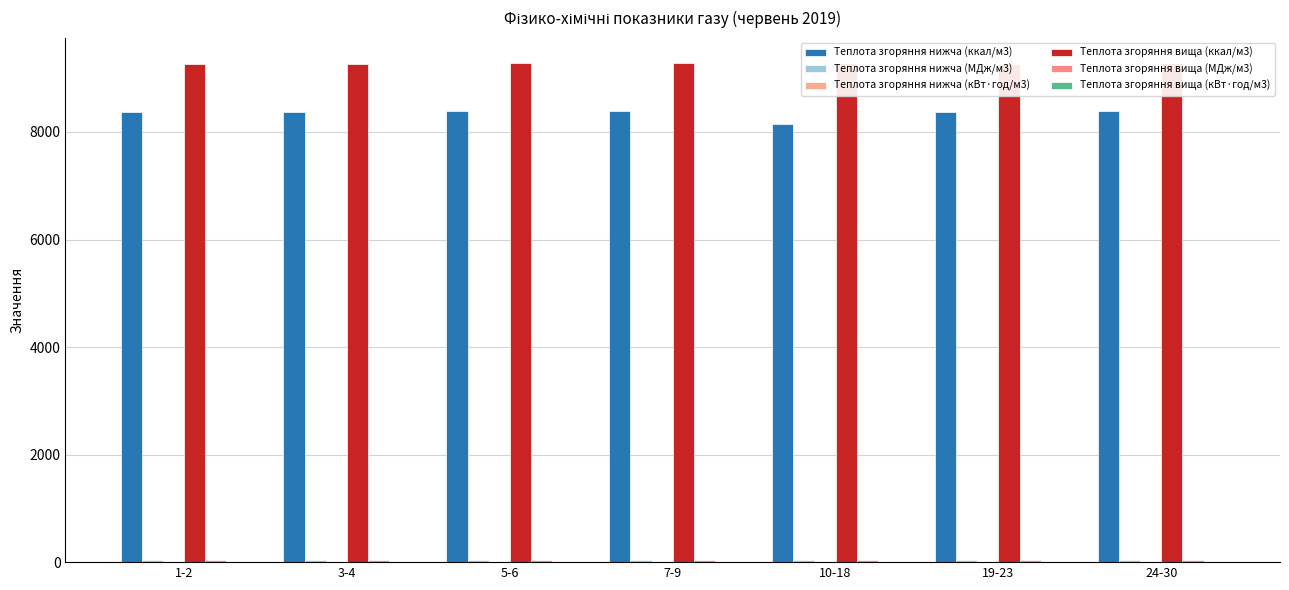

Are the bars horizontal?

No